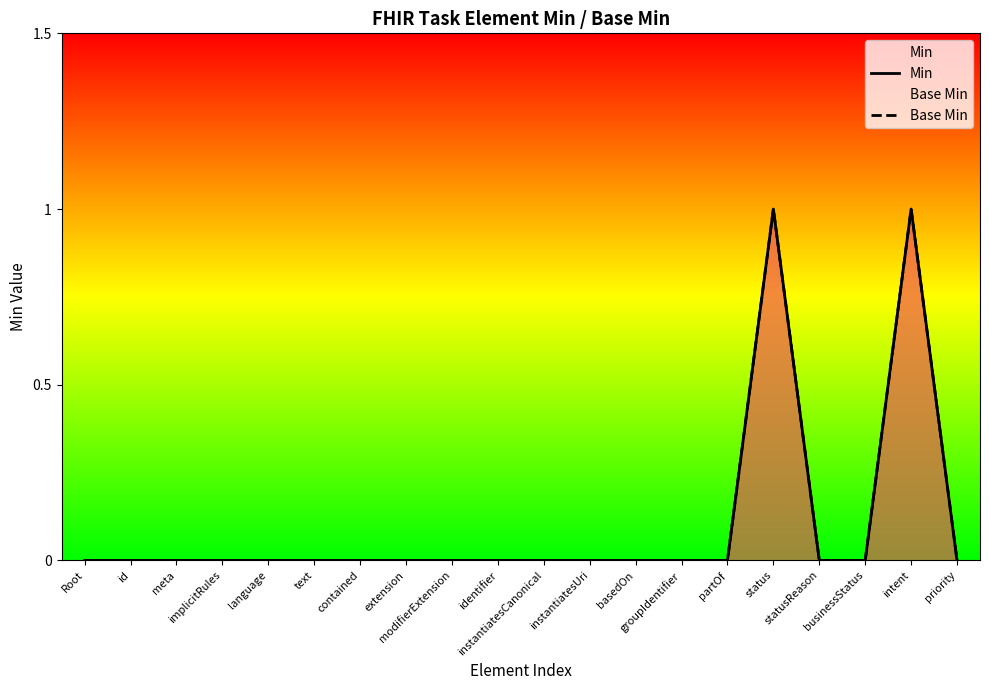

The value of Base Min at modifierExtension is 0. True or false?

True